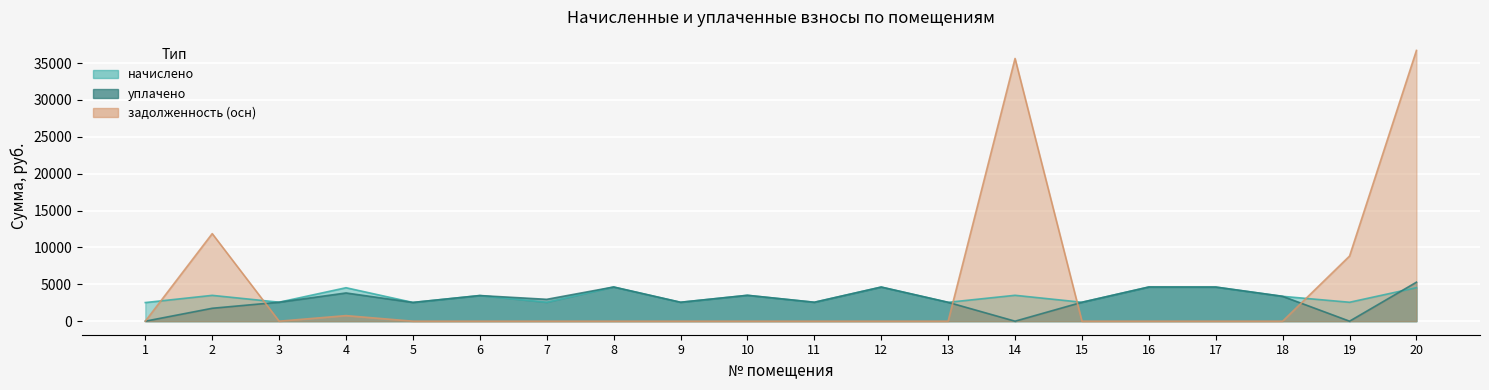

Is it true that уплачено equals 2566.8 at 15?

True